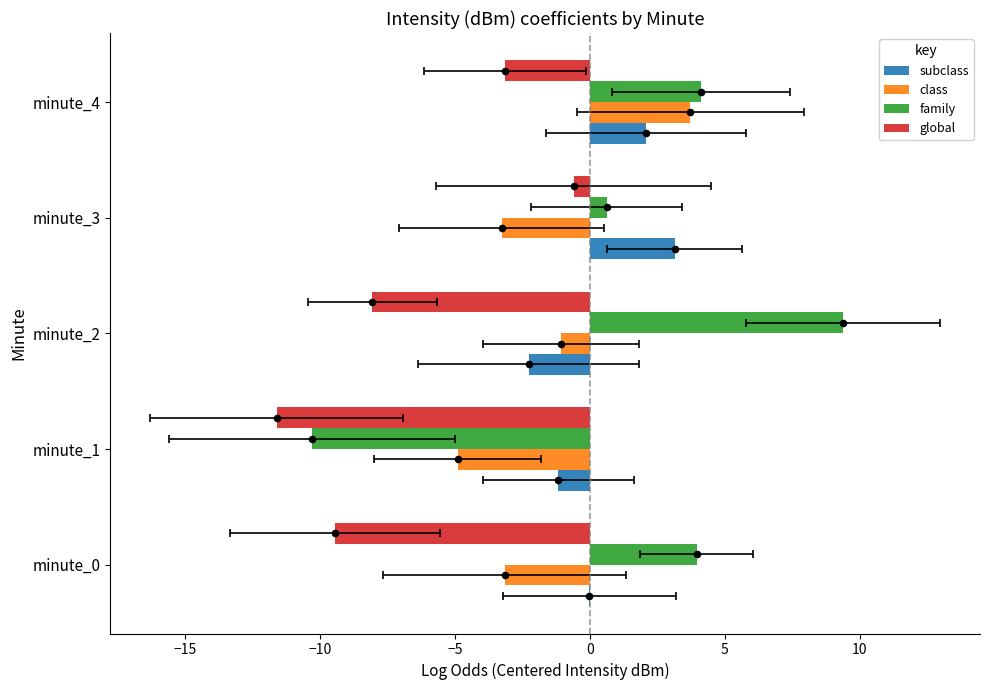

Is the value of class at minute_4 greater than the value of global at minute_3?

Yes